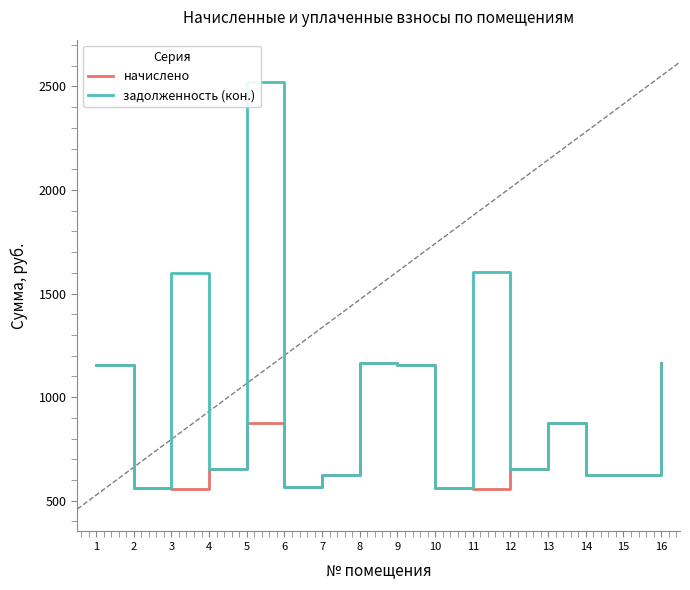

Is this an area chart (filled region under the line)?

No